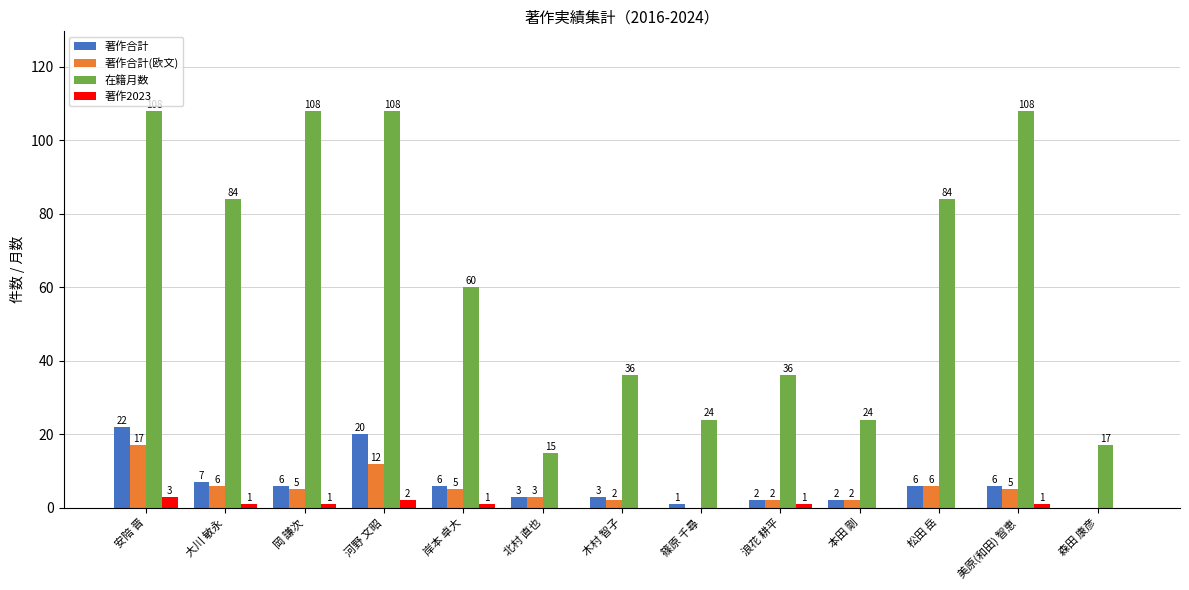

The value of 在籍月数 at 松田 岳 is 84. True or false?

True